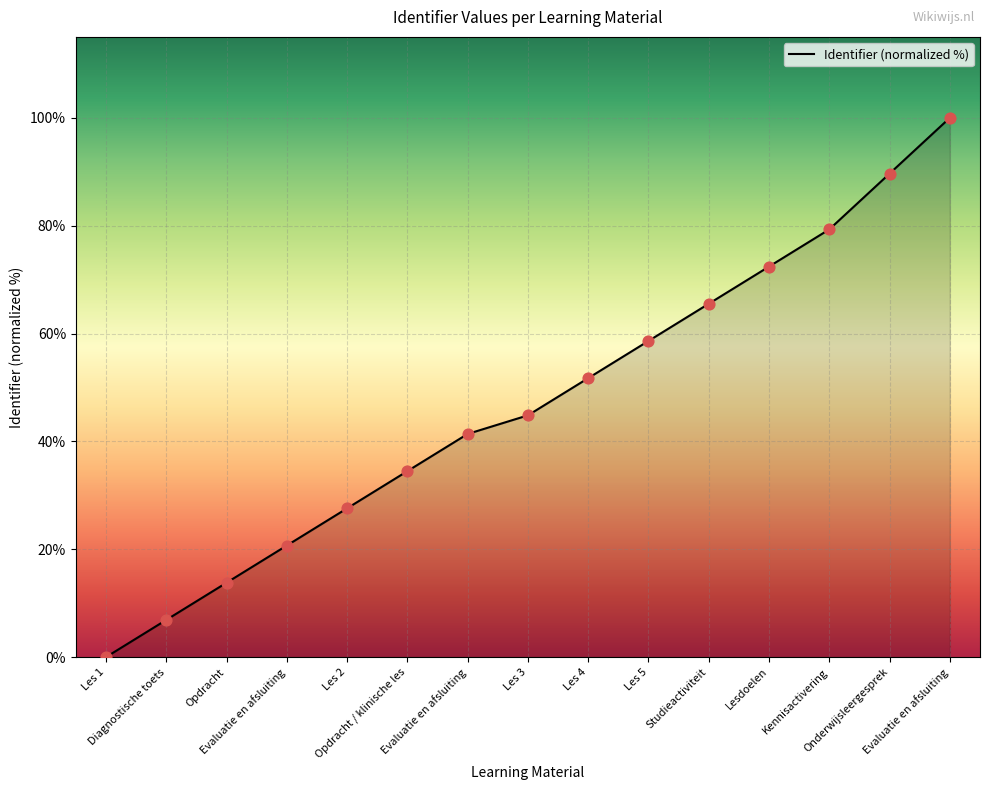

Between Evaluatie en afsluiting and Les 4, which is larger?

Les 4